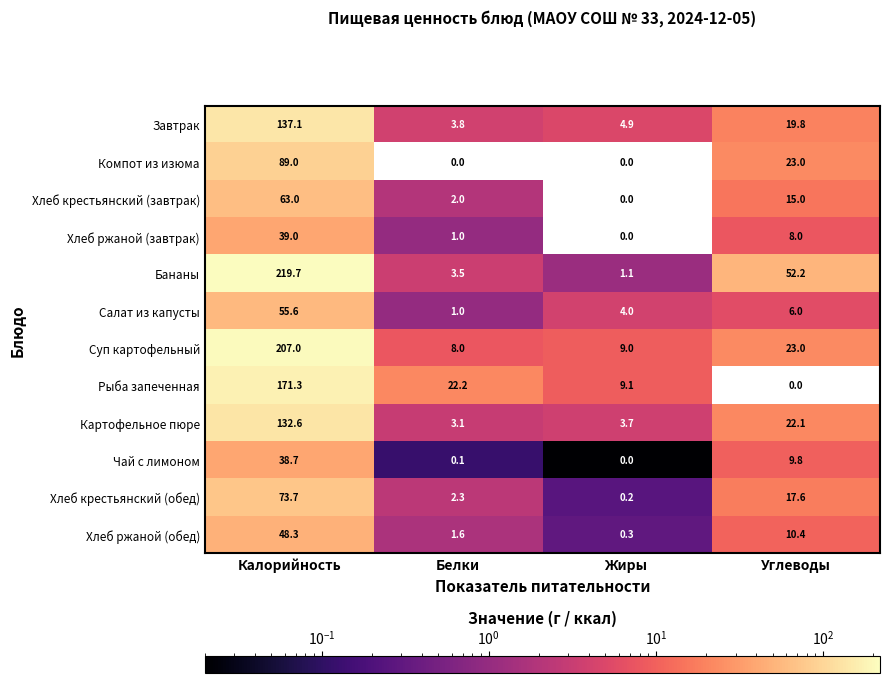

How many values in the Хлеб крестьянский (обед) series are below 17?

2